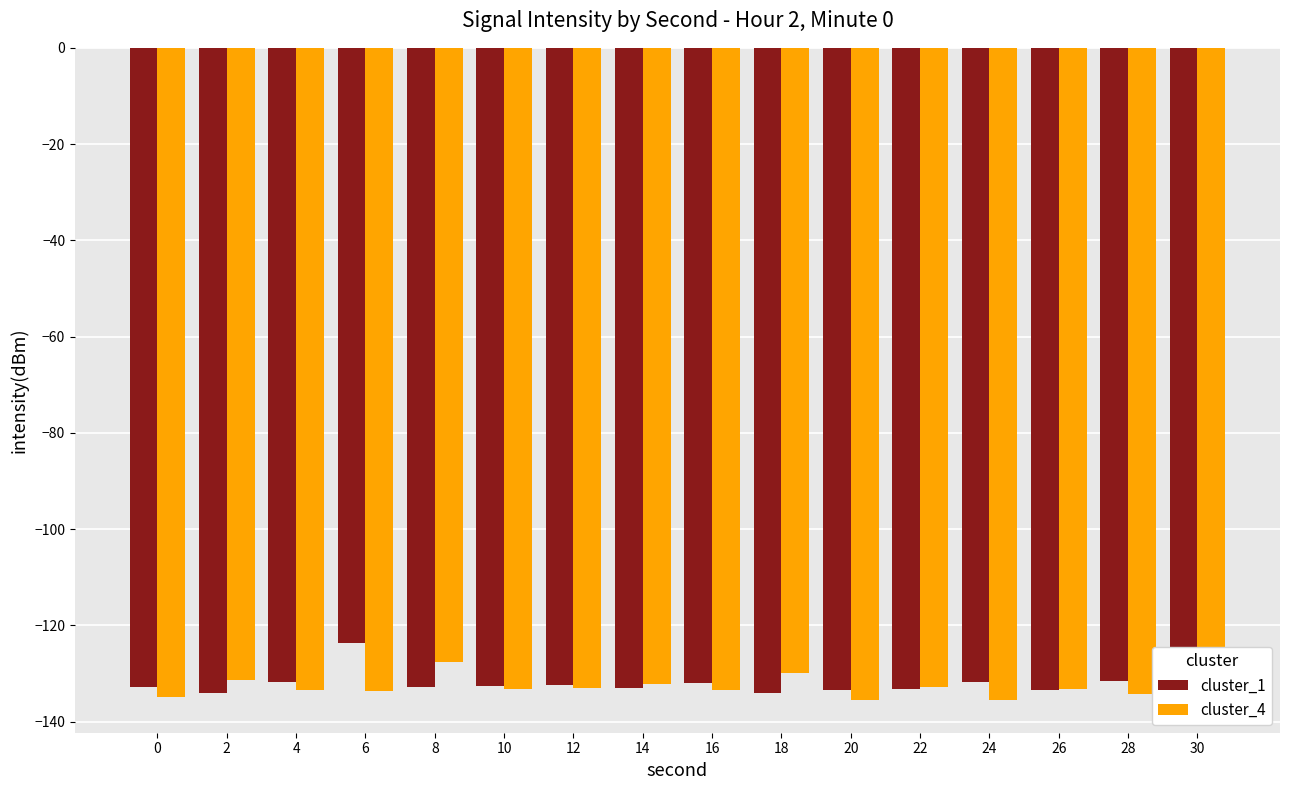

Which category has the lowest value across all series?

20